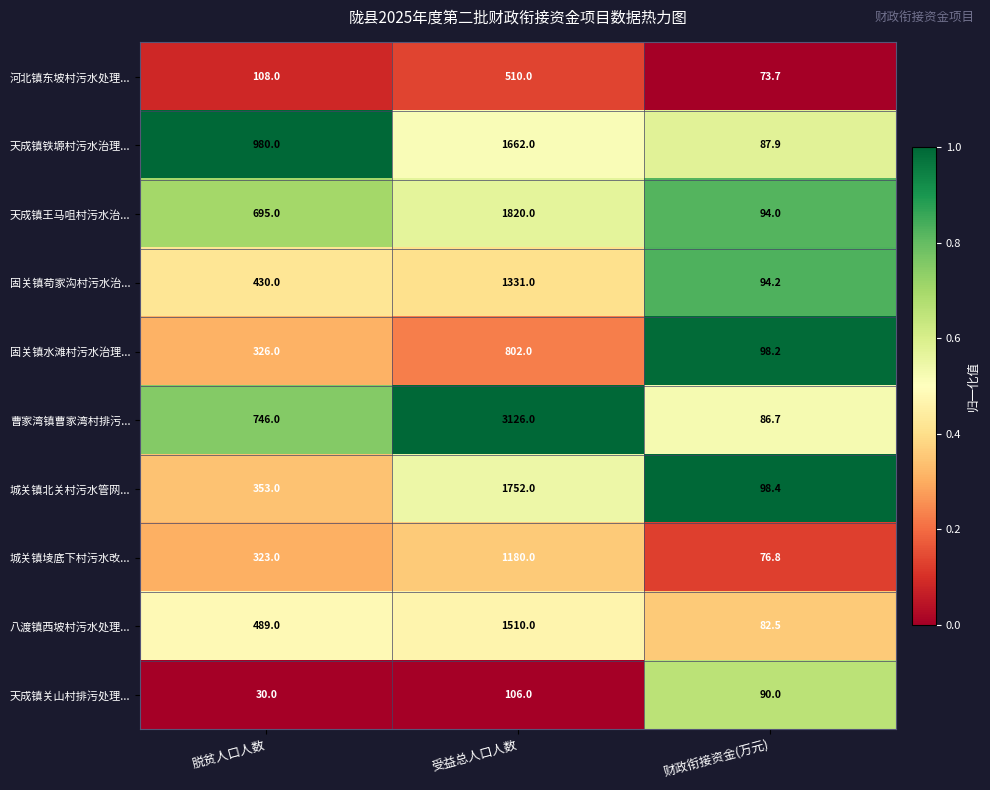

Reading left to right, list all the values displayed in this chart.

河北镇东坡村污水处理...: 脱贫人口人数=108.0	受益总人口人数=510.0	财政衔接资金(万元)=73.7
天成镇铁塬村污水治理...: 脱贫人口人数=980.0	受益总人口人数=1662.0	财政衔接资金(万元)=87.9
天成镇王马咀村污水治...: 脱贫人口人数=695.0	受益总人口人数=1820.0	财政衔接资金(万元)=94.0
固关镇苟家沟村污水治...: 脱贫人口人数=430.0	受益总人口人数=1331.0	财政衔接资金(万元)=94.2
固关镇水滩村污水治理...: 脱贫人口人数=326.0	受益总人口人数=802.0	财政衔接资金(万元)=98.2
曹家湾镇曹家湾村排污...: 脱贫人口人数=746.0	受益总人口人数=3126.0	财政衔接资金(万元)=86.7
城关镇北关村污水管网...: 脱贫人口人数=353.0	受益总人口人数=1752.0	财政衔接资金(万元)=98.4
城关镇堎底下村污水改...: 脱贫人口人数=323.0	受益总人口人数=1180.0	财政衔接资金(万元)=76.8
八渡镇西坡村污水处理...: 脱贫人口人数=489.0	受益总人口人数=1510.0	财政衔接资金(万元)=82.5
天成镇关山村排污处理...: 脱贫人口人数=30.0	受益总人口人数=106.0	财政衔接资金(万元)=90.0